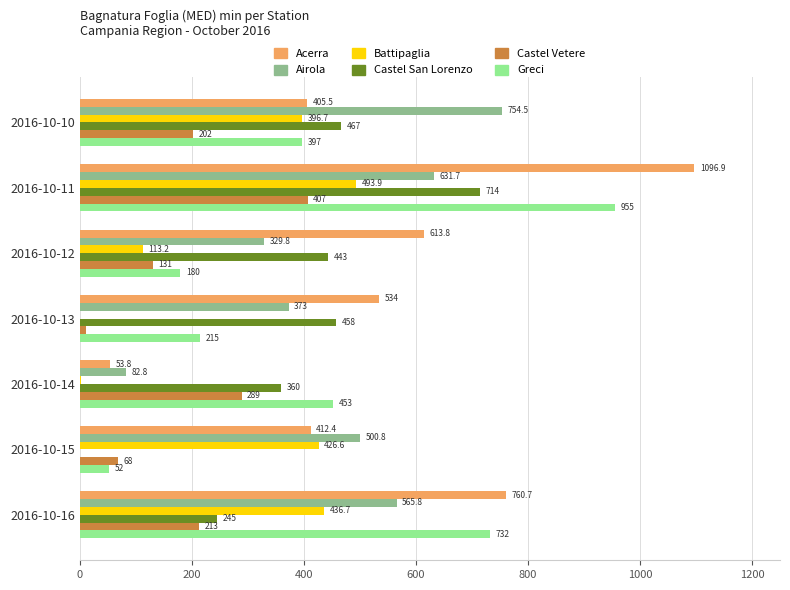

What are all the series names shown in the legend?

Acerra, Airola, Battipaglia, Castel San Lorenzo, Castel Vetere, Greci